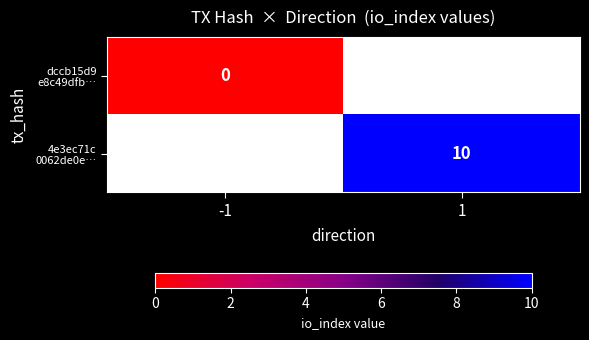

Which series has the largest range (max minus min)?

dccb15d9 e8c49dfb…